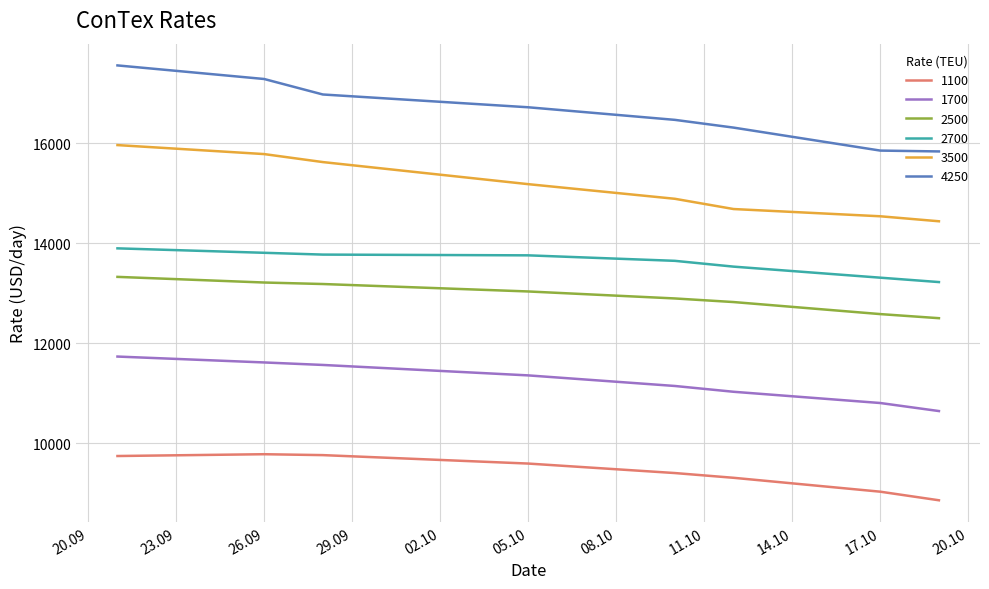

Does the chart have visible grid lines?

Yes